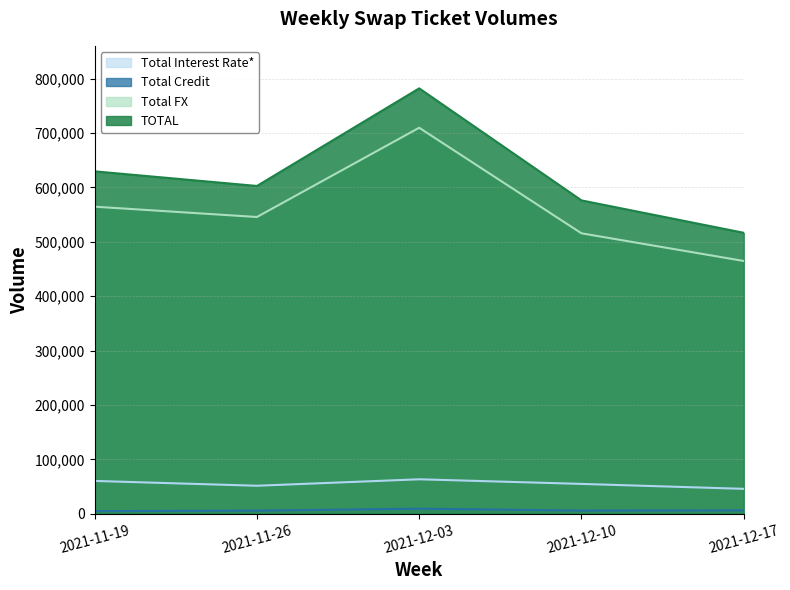

What is the difference between the Total Credit values at 2021-11-26 and 2021-11-19?

962